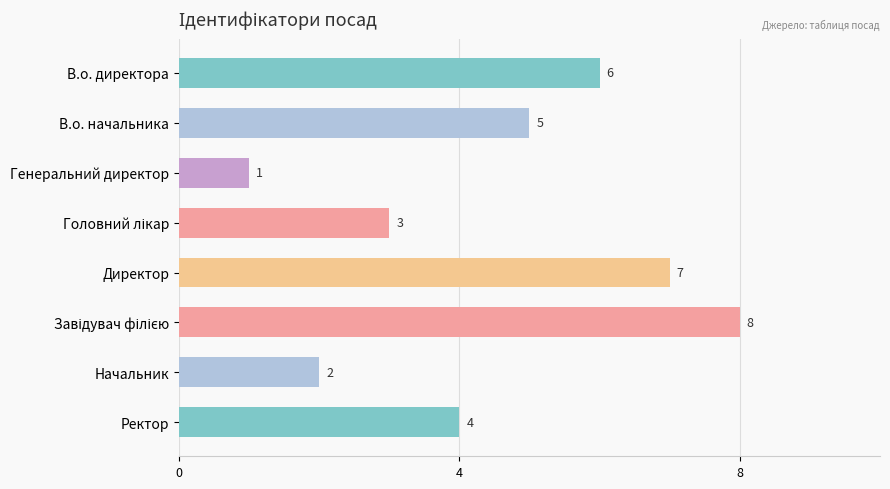

How many bars are there in total?

8